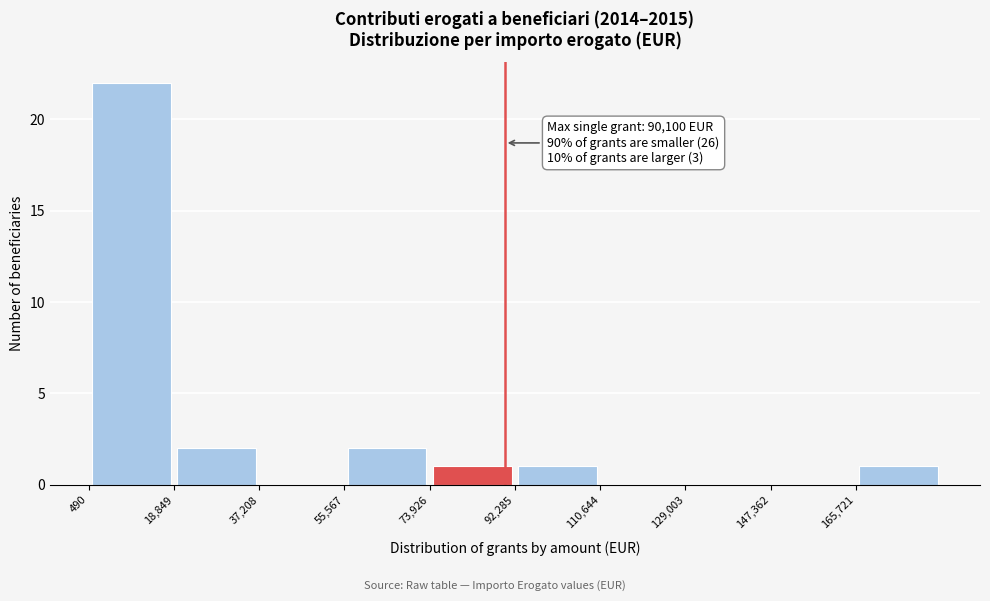

Over which range of the x-axis is the bar tallest?

0 to 18000